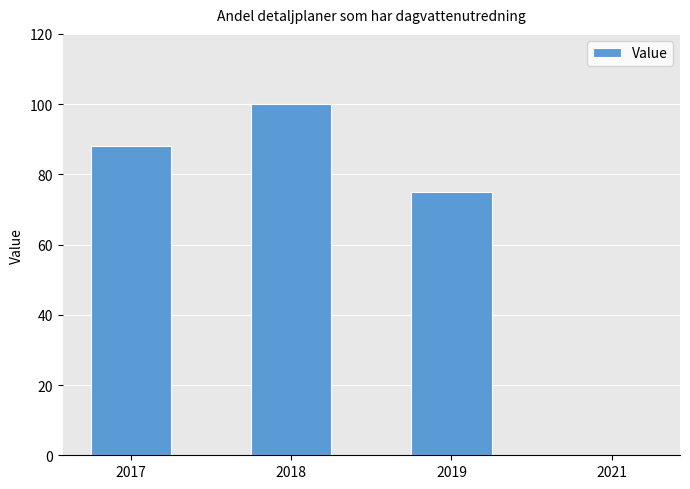

What is the change in value from 2018 to 2021?

-100